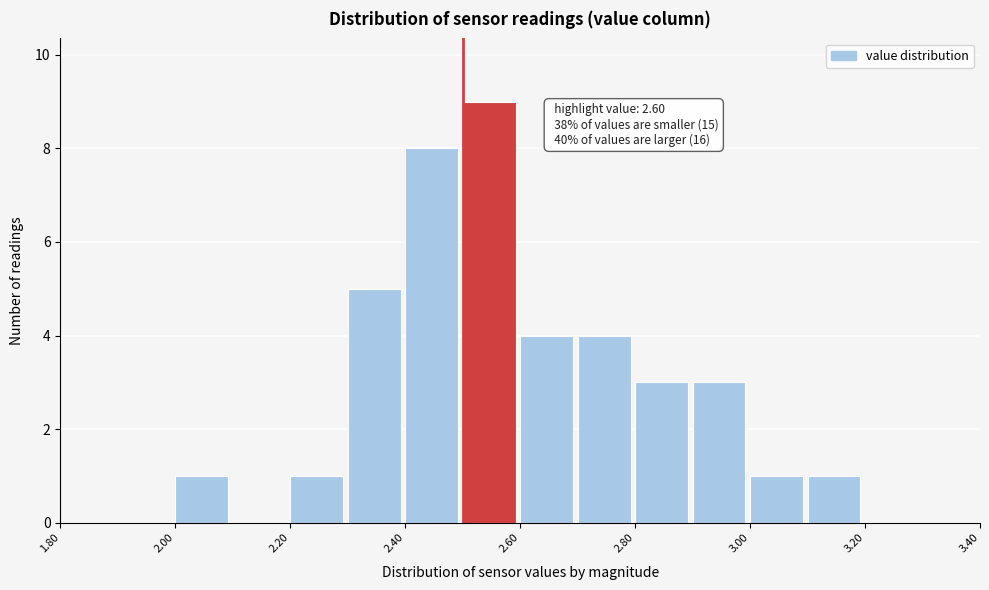

Which range on the x-axis has the tallest bar?

2.5 to 2.6